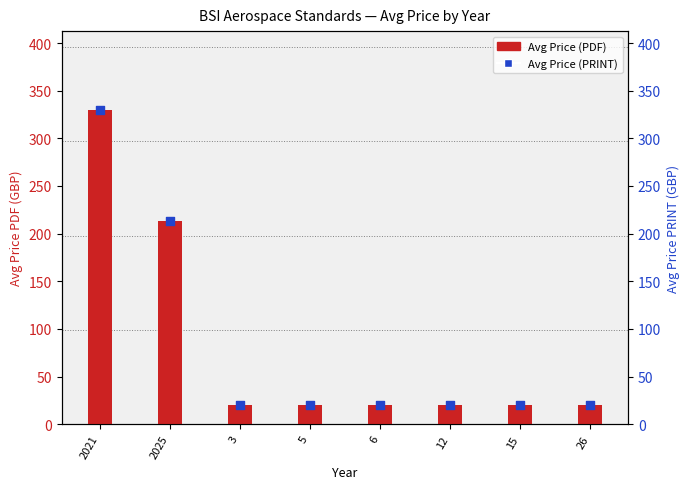

At which category is the sum across all series the highest?

2021